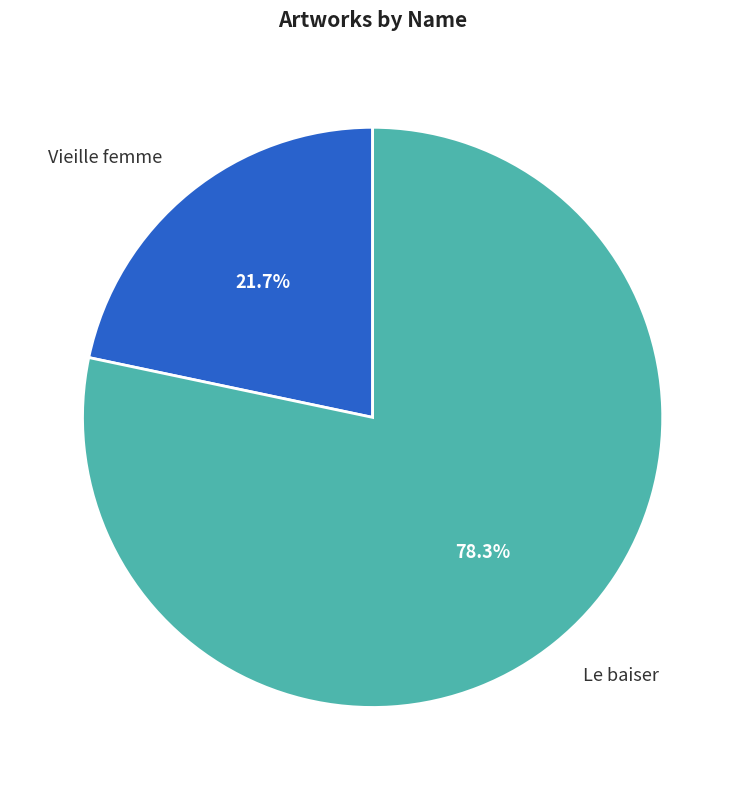

How many segments does this pie chart have?

2